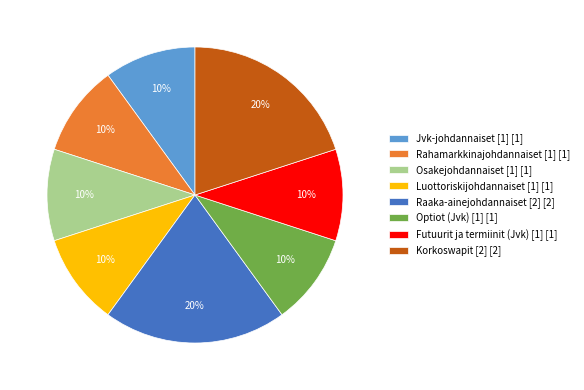

Is there any slice that represents more than half of the pie?

No